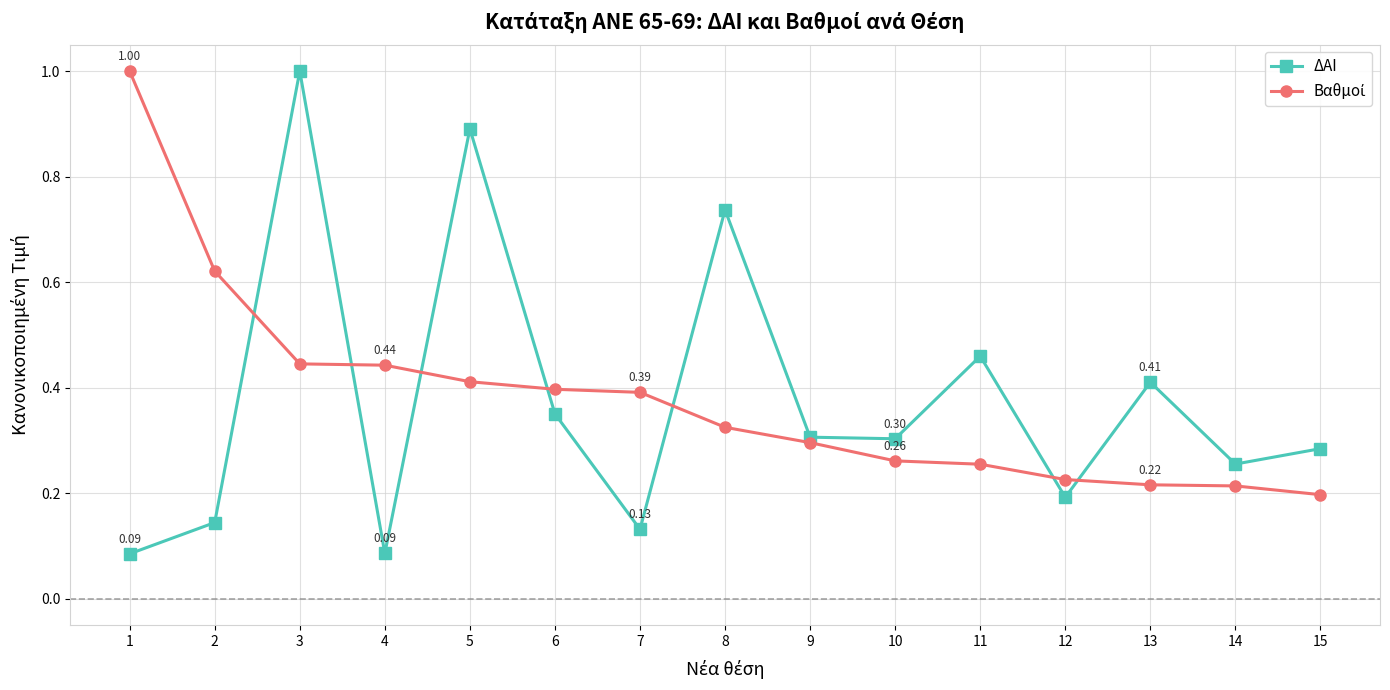

At which category does ΔΑΙ reach its first local peak?

3